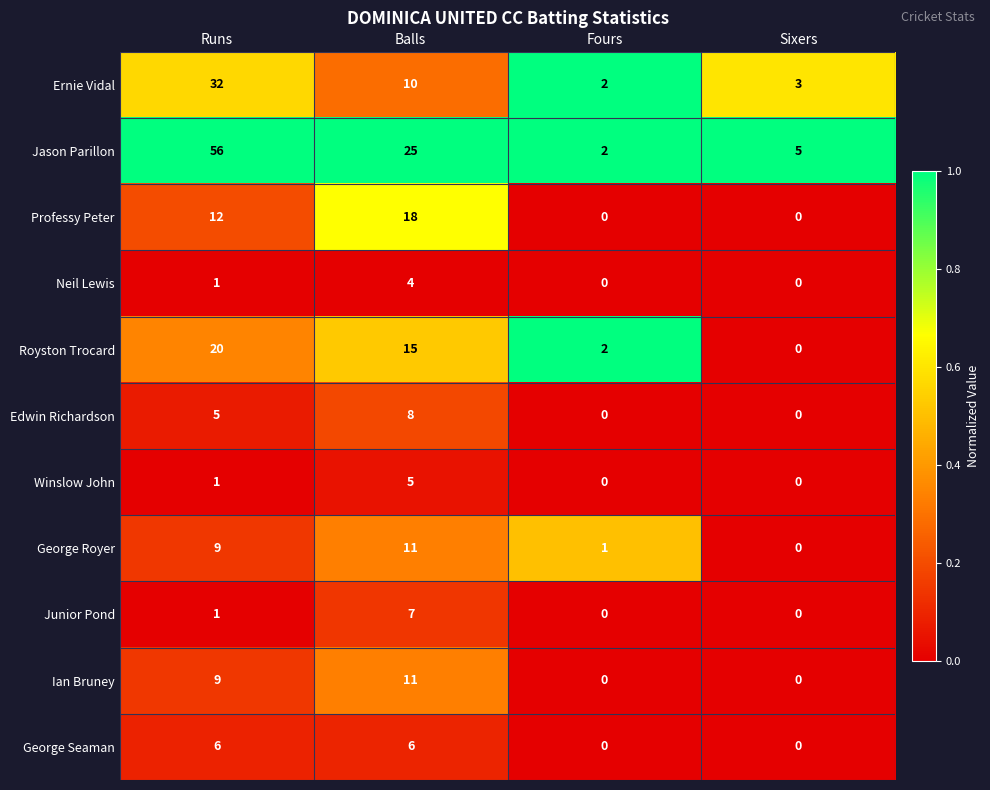

At which category does the chart reach its peak across all series?

Runs